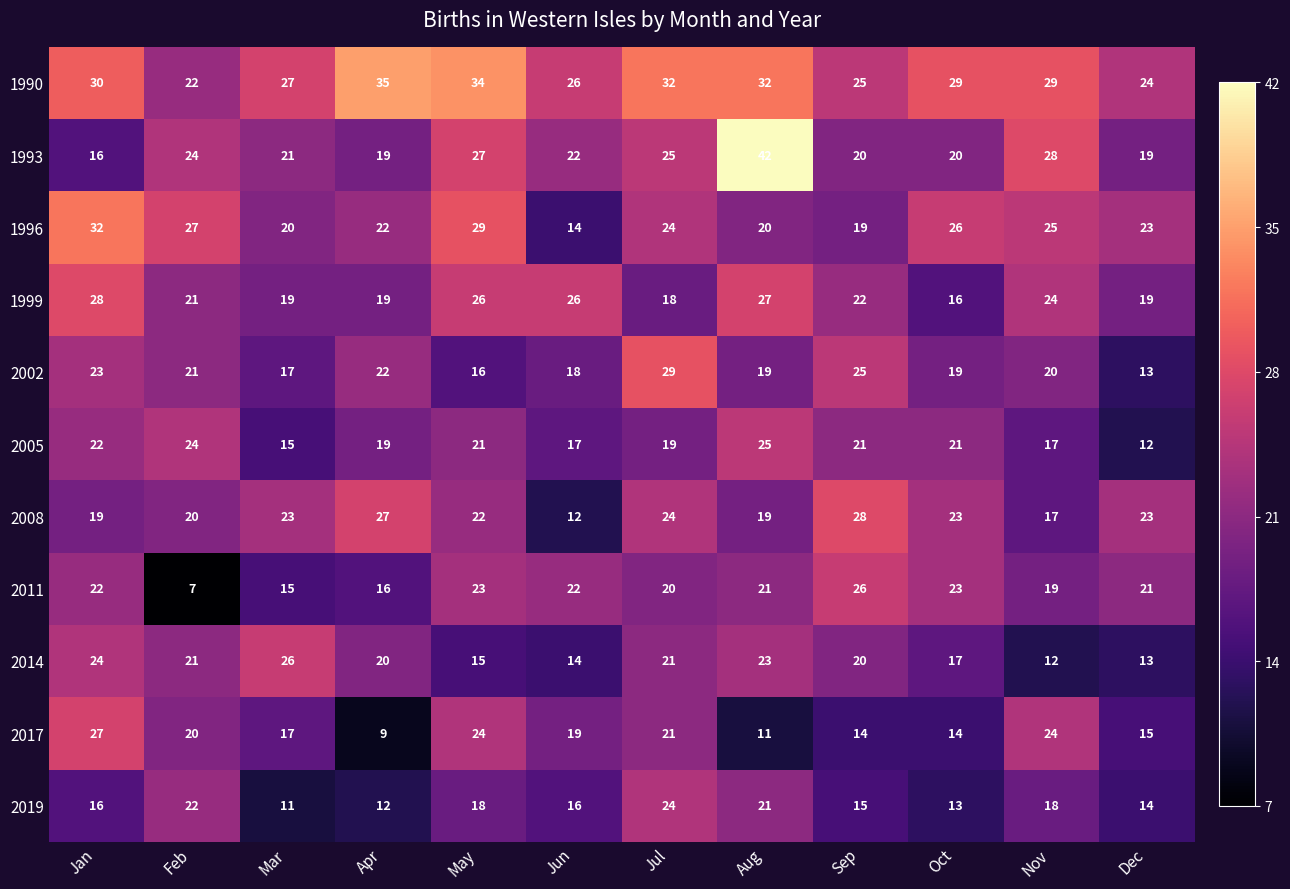

What is the spread (max minus min) of values at Jun?

14